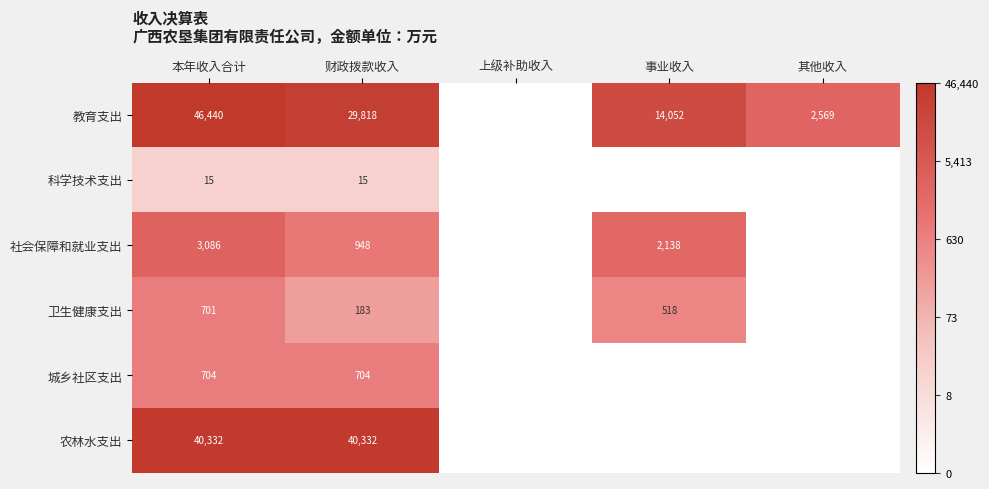

What is the sum of the 科学技术支出 values at 本年收入合计 and 财政拨款收入?

30